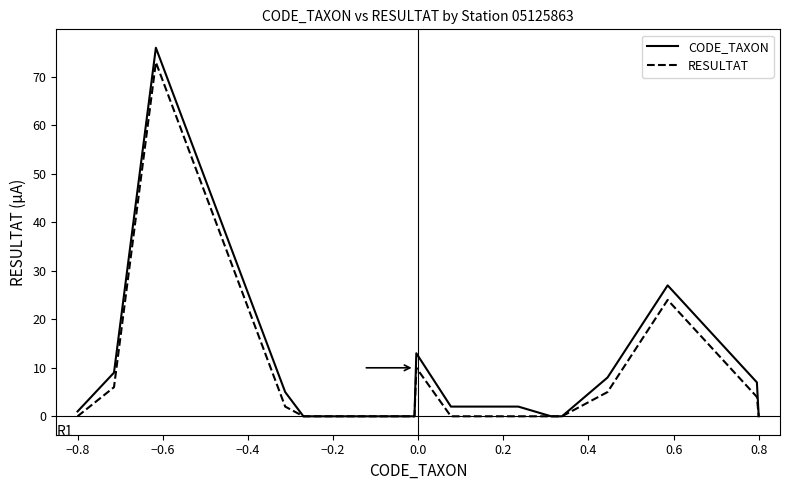

What is the difference between the maximum and minimum values in the RESULTAT series?

73